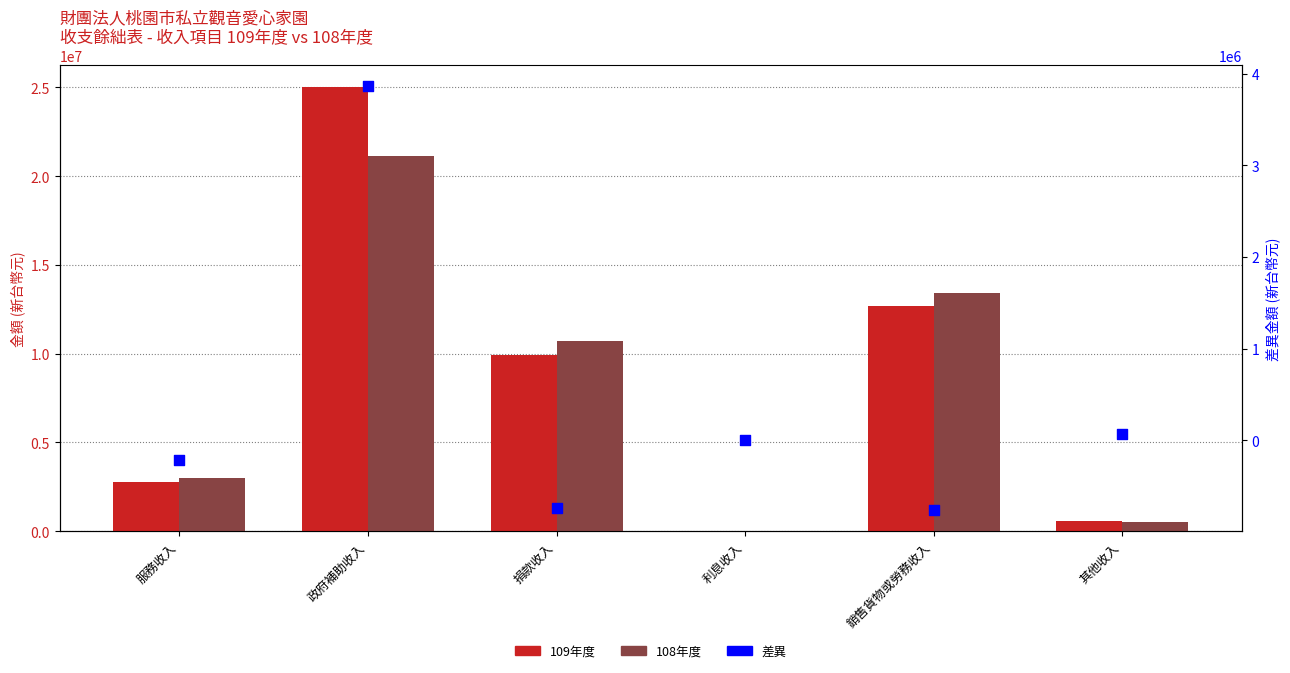

What is the total value across all series at 服務收入?

5553240